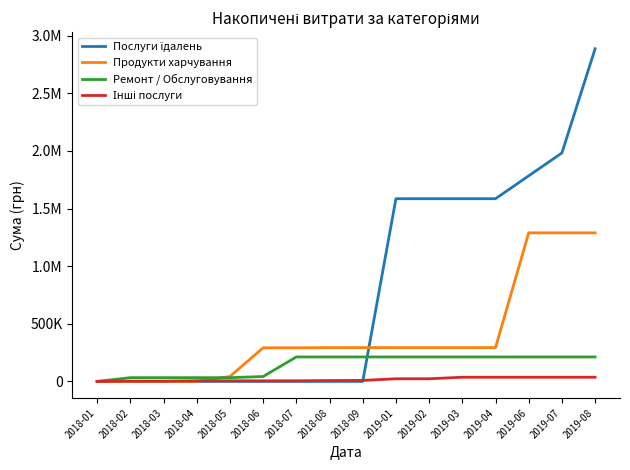

What is the average value of the Інші послуги series?

16608.2